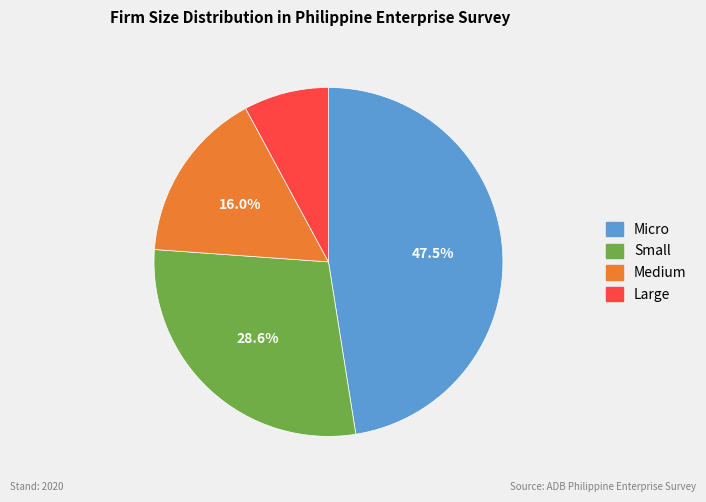

Which category has the smallest portion of the pie?

Large